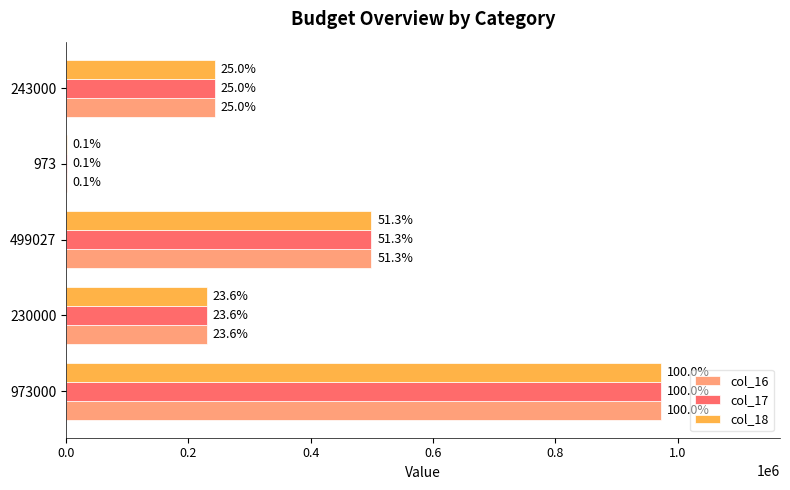

Reading left to right, extract all data points from this chart.

col_16: 973000	230000	499027	973	243000
col_17: 973000	230000	499027	973	243000
col_18: 973000	230000	499027	973	243000